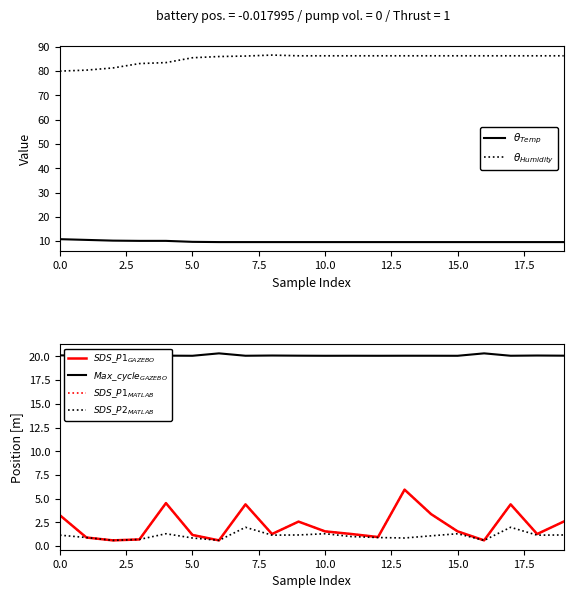

At 15, list the series in order from largest to smallest.

$\theta_{Humidity}$, $Max\_cycle_{GAZEBO}$, $\theta_{Temp}$, $SDS\_P1_{GAZEBO}$, $SDS\_P1_{MATLAB}$, $SDS\_P2_{MATLAB}$